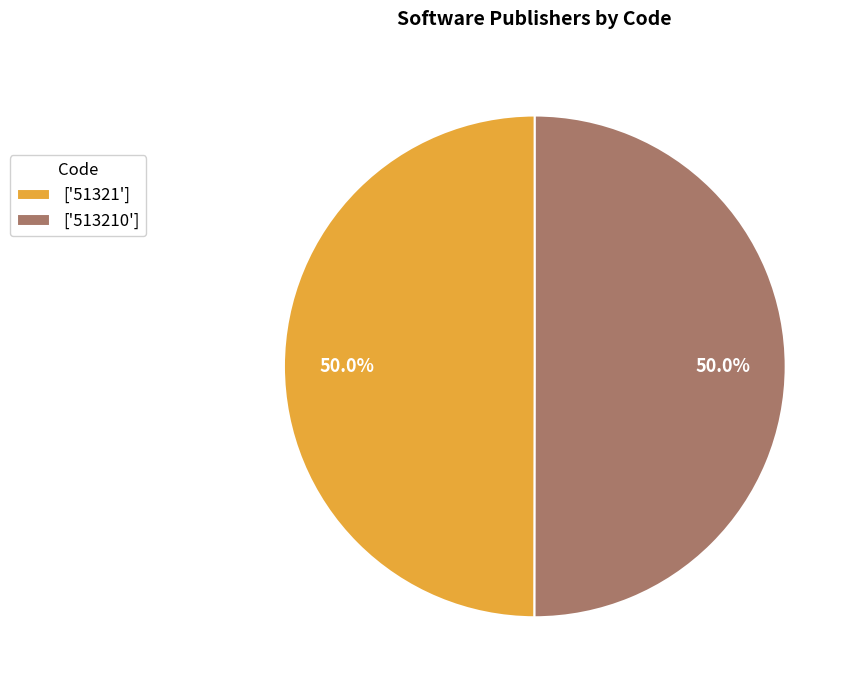

What percentage do ['51321'] and ['513210'] together represent?

100.0%